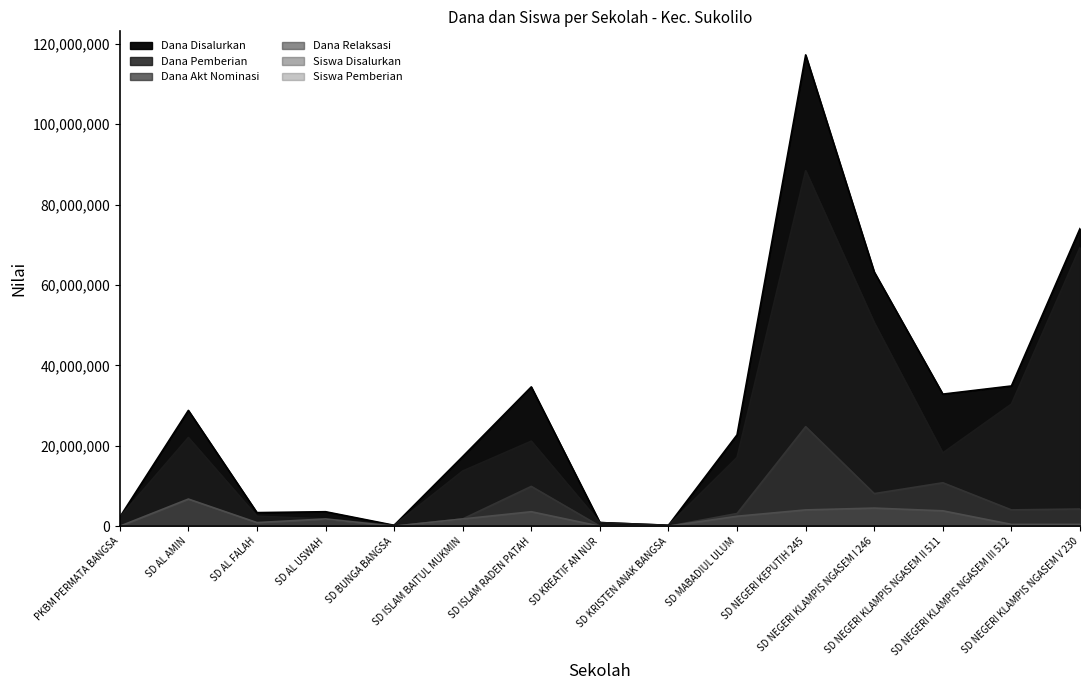

True or false: Dana Akt Nominasi has more than 2 points higher than both neighbors.

True